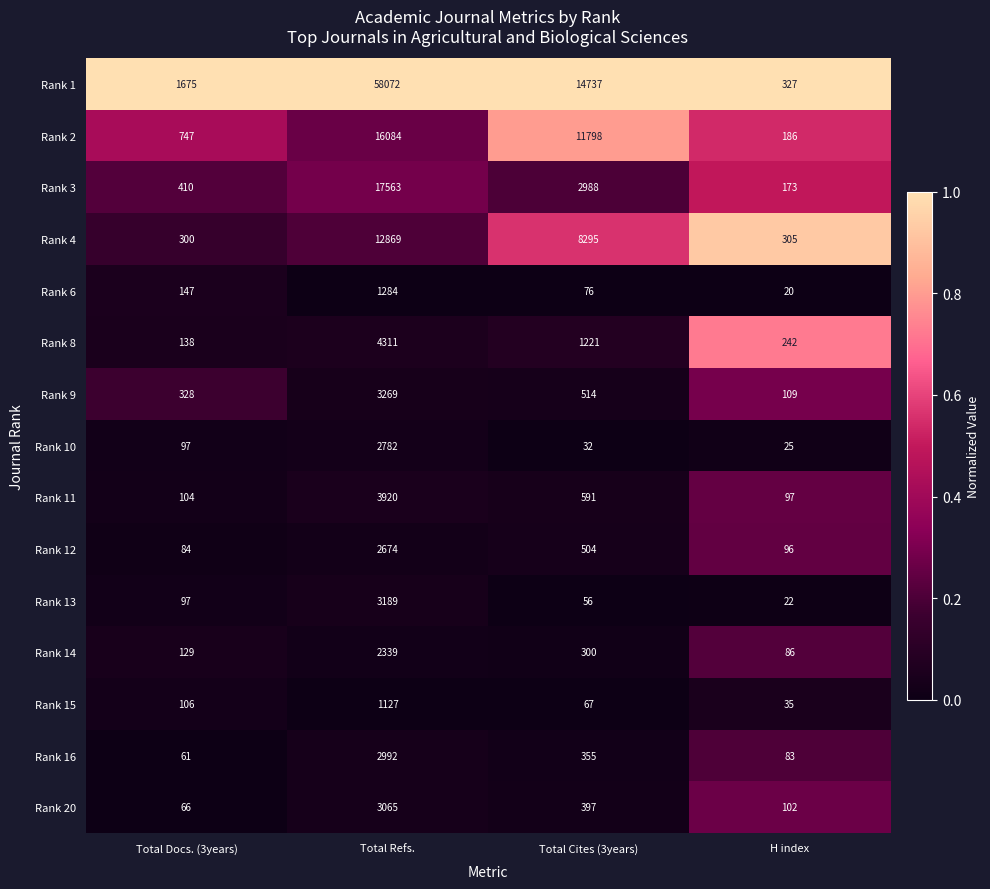

Is it true that Rank 15 equals 148 at Total Docs. (3years)?

False